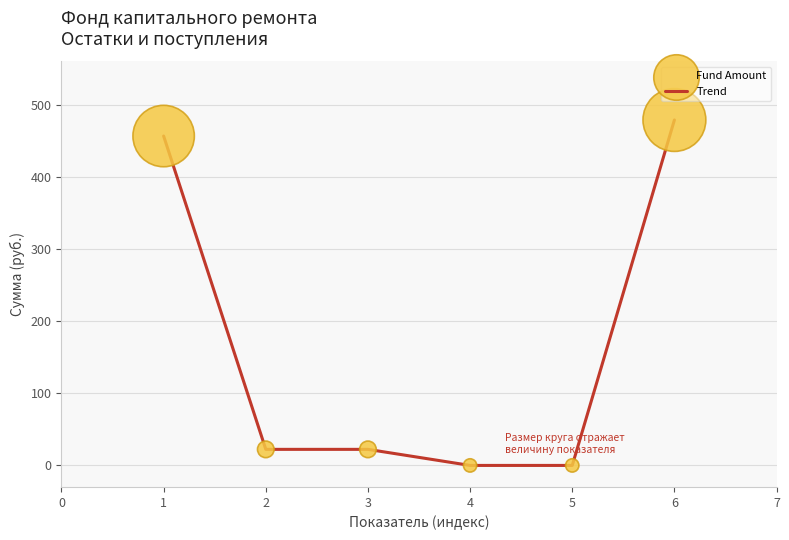

What is the change in value from 3 to 4?

-22.3